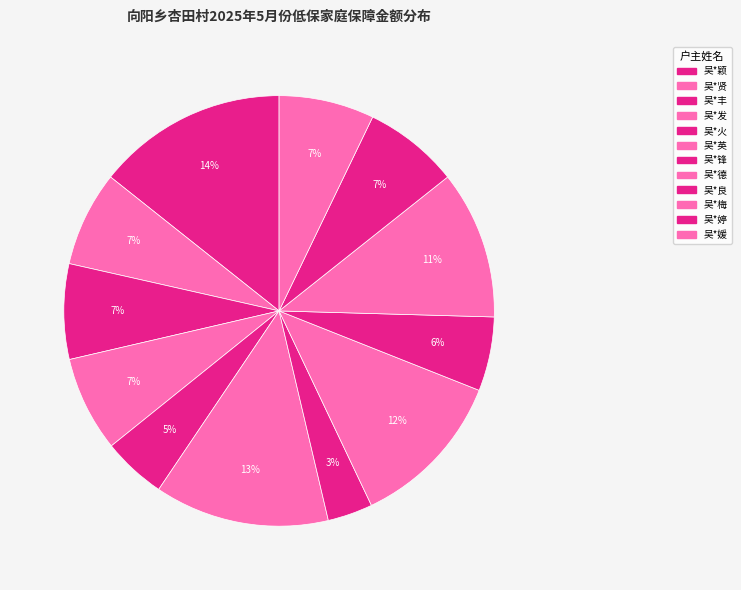

How many segments does this pie chart have?

12